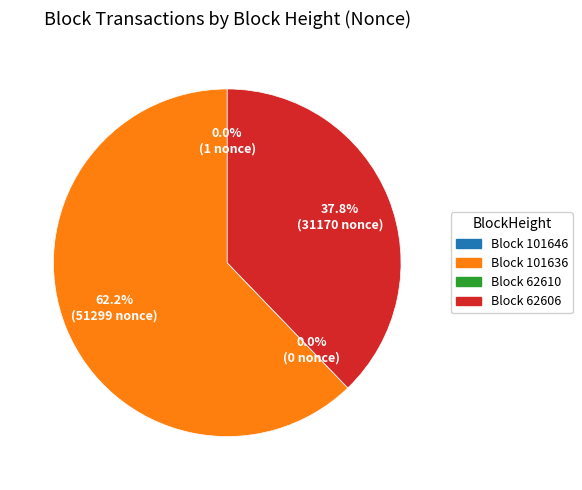

Combined, what portion of the pie is 101646 and 62606?

37.8%